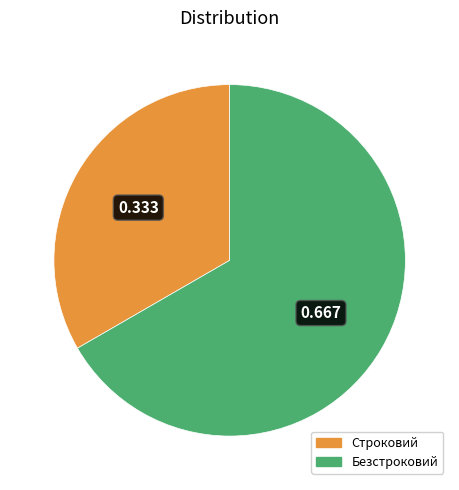

Combined, do Безстроковий and Строковий account for over 50%?

Yes